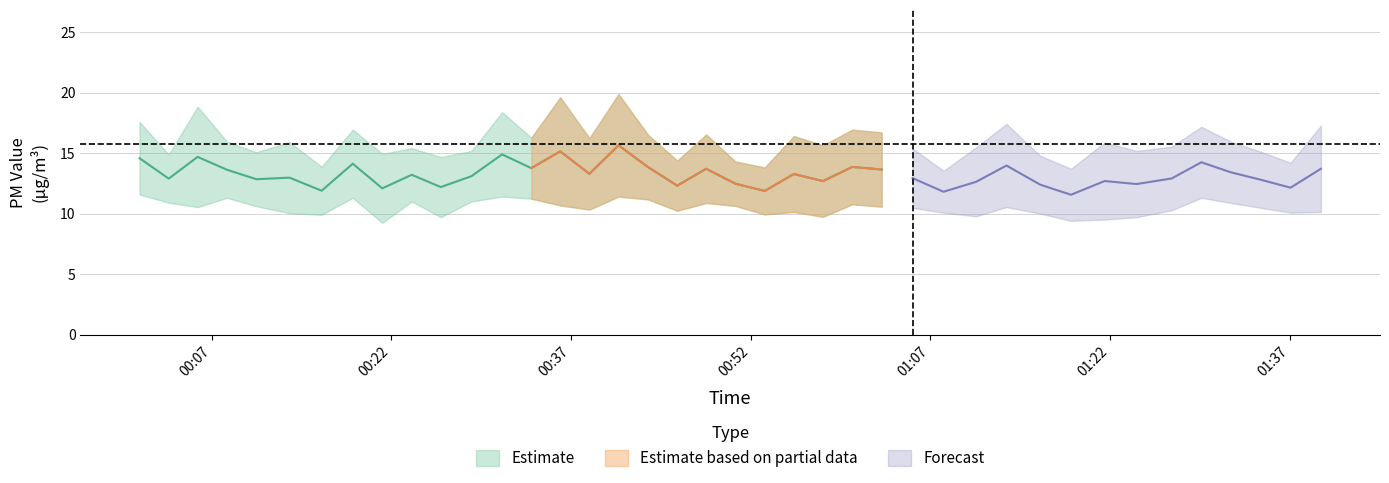

Count the number of categories in the chart.

40